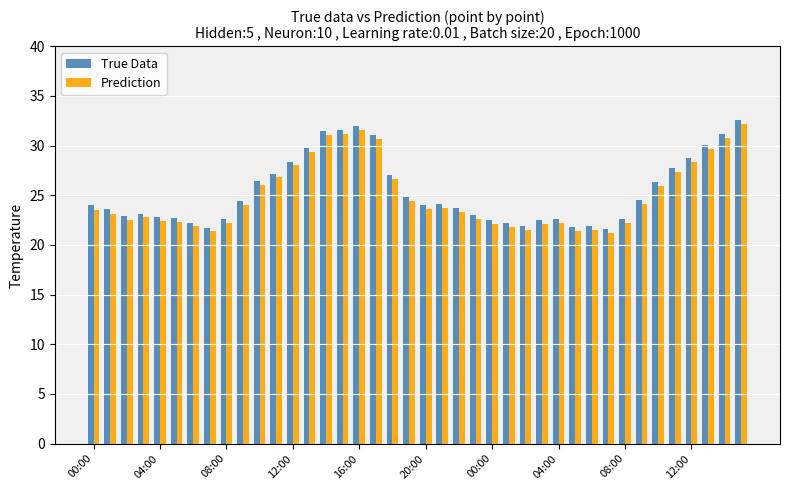

How many groups of bars are there?

40